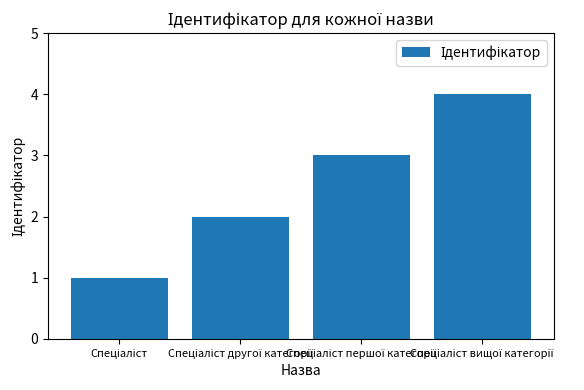

What is the value of the 3rd bar from the left?

3